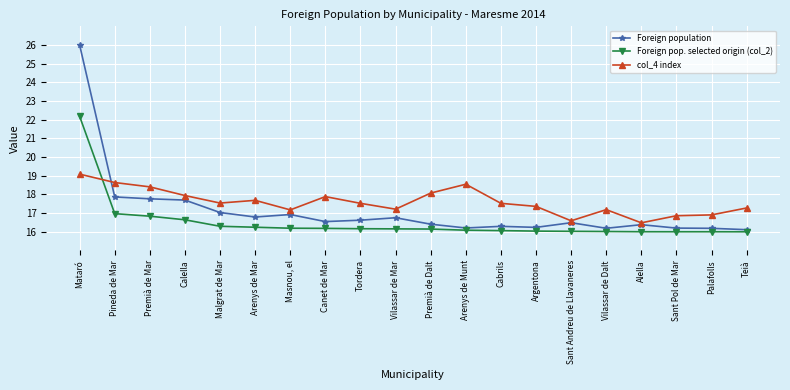

What is the label of the 9th point from the right?

Arenys de Munt